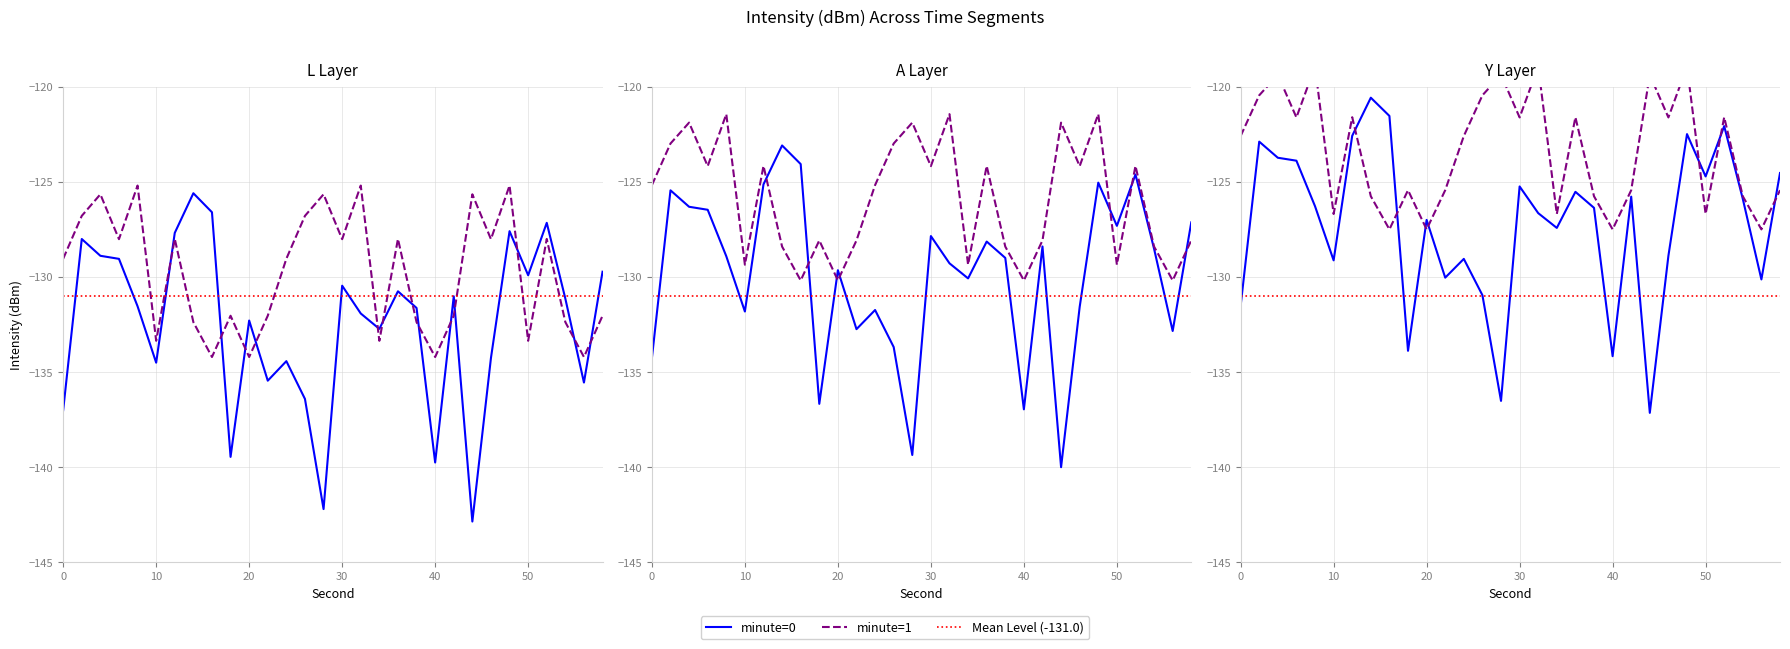

Reading right to left, extract all data points from this chart.

58=-129.7	56=-135.6	54=-131.2	52=-127.2	50=-129.9	48=-127.6	46=-134.3	44=-142.9	42=-131.0	40=-139.8	38=-131.6	36=-130.8	34=-132.7	32=-131.9	30=-130.5	28=-142.2	26=-136.4	24=-134.4	22=-135.5	20=-132.3	18=-139.5	16=-126.6	14=-125.6	12=-127.7	10=-134.5	8=-131.6	6=-129.1	4=-128.9	2=-128.0	0=-137.0